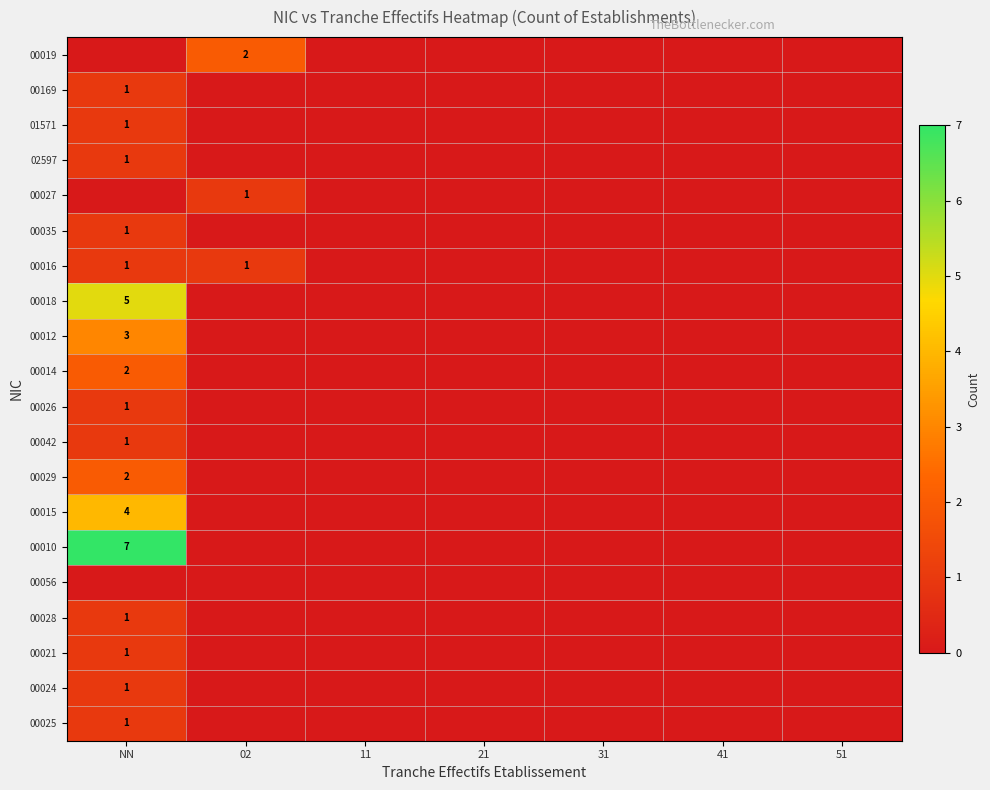

The 00015 series shows 4 at NN. True or false?

True